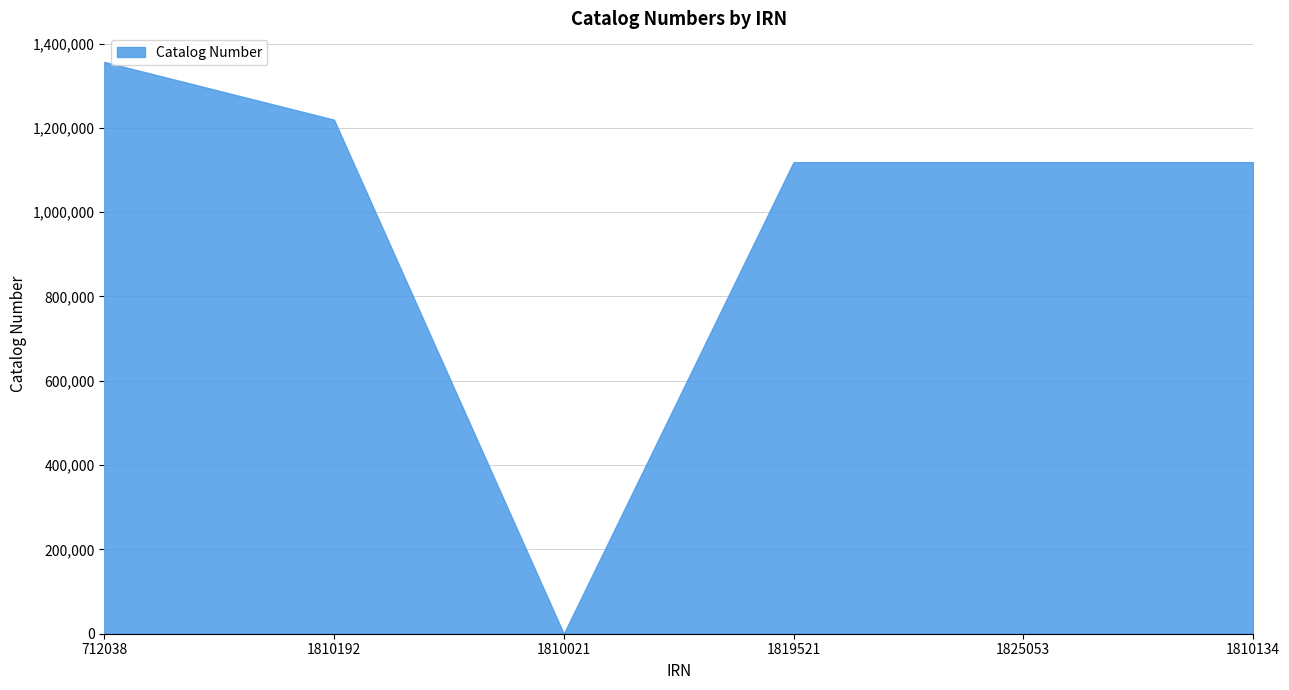

What is the average value?

988619